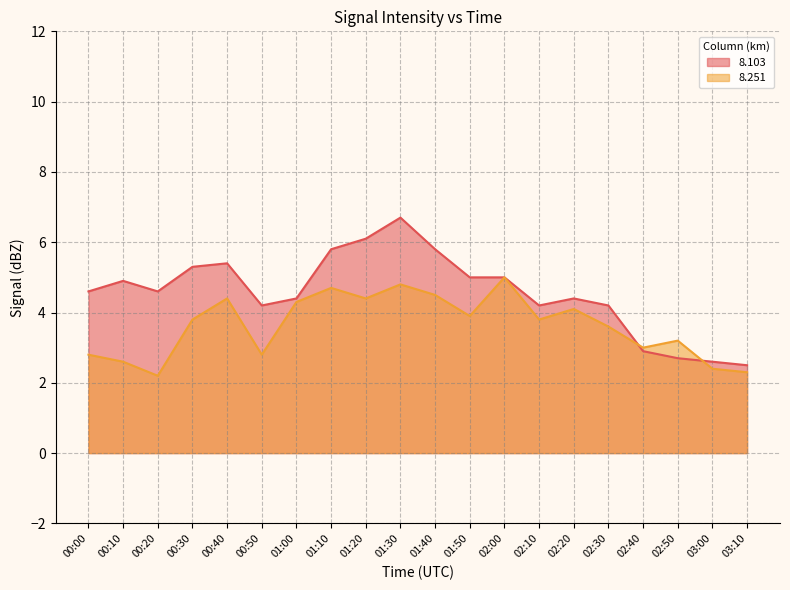

What is the label of the 17th point from the right?

00:30